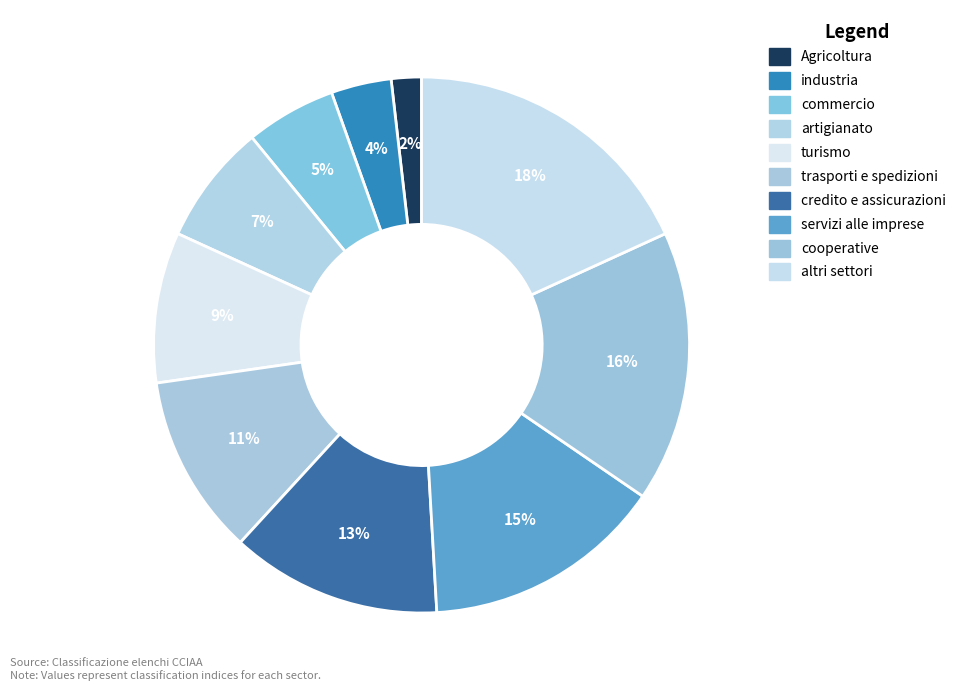

Count the number of slices in the pie.

10